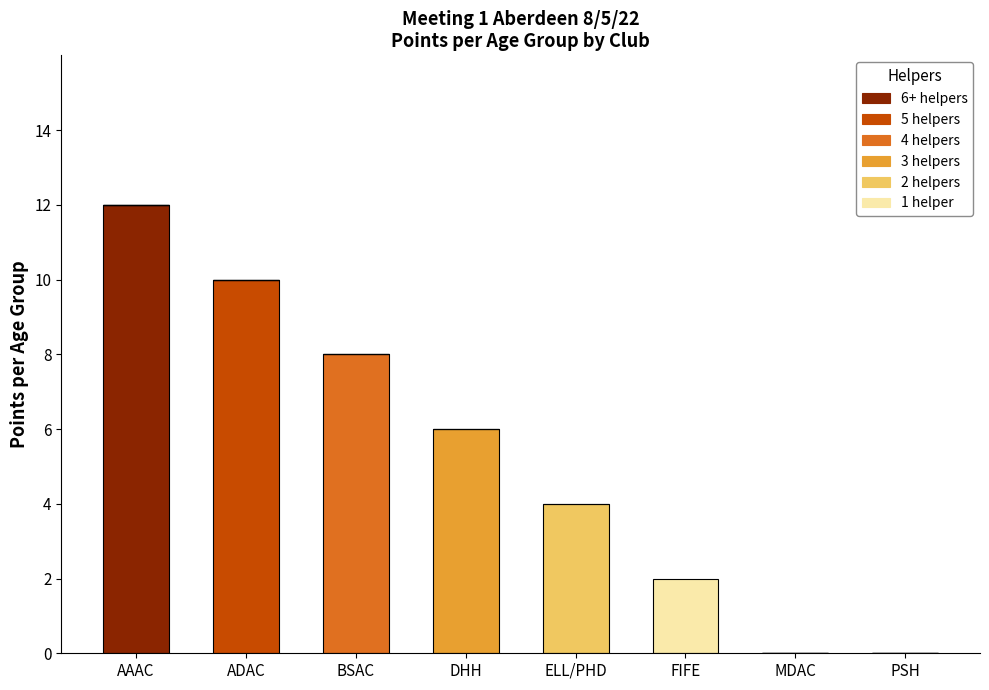

At which category is the sum across all series the highest?

AAAC